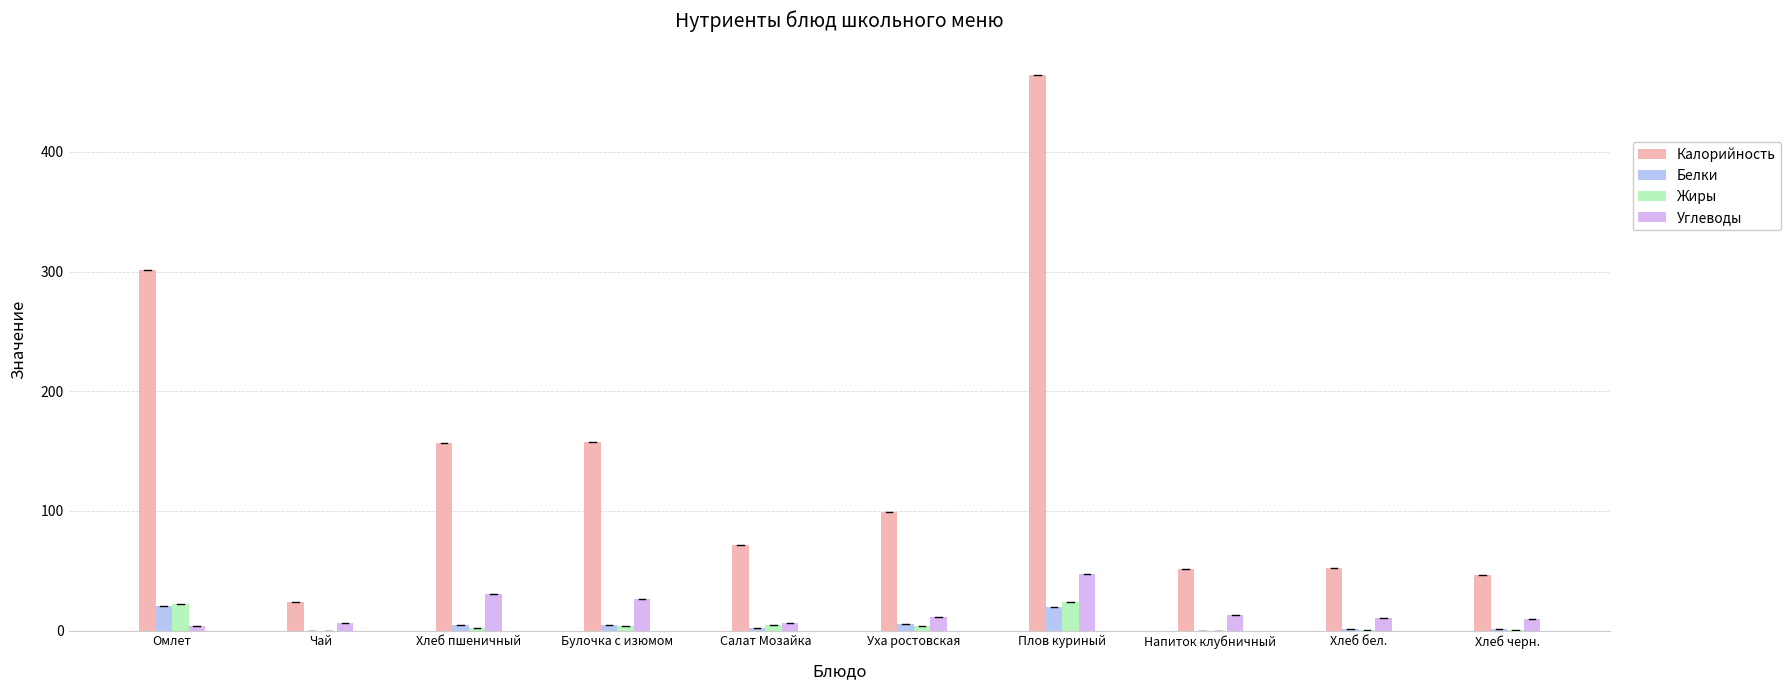

Is it true that Калорийность equals 40.3 at Уха ростовская?

False